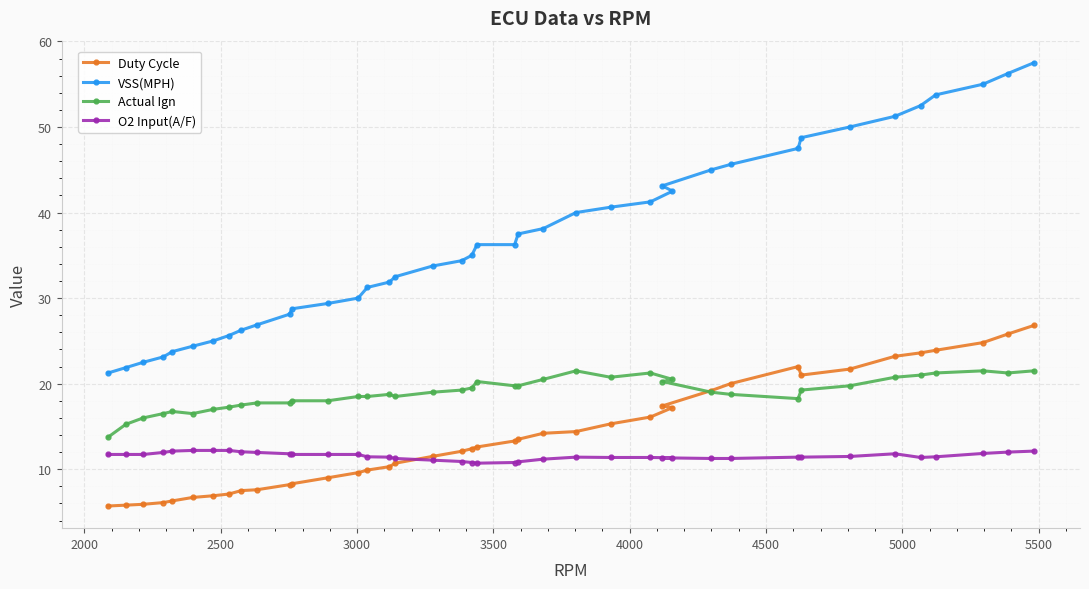

In Actual Ign, how many points are higher than both neighbors (excluding endpoints)?

6